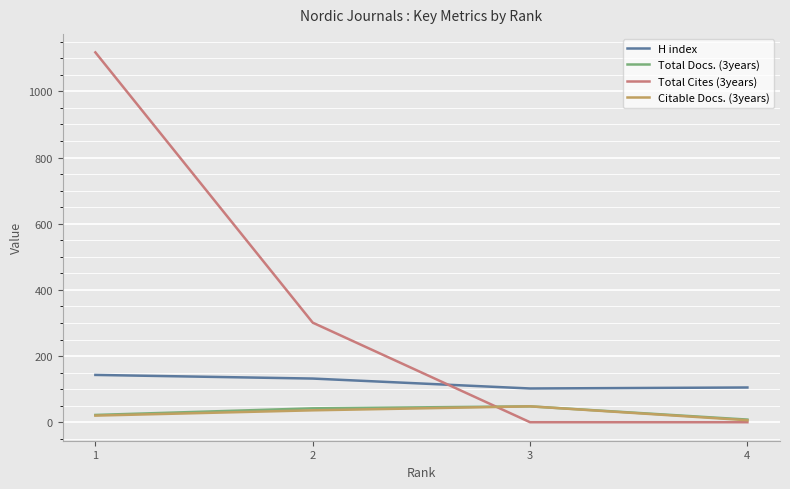

Read the Citable Docs. (3years) value at 4.

6